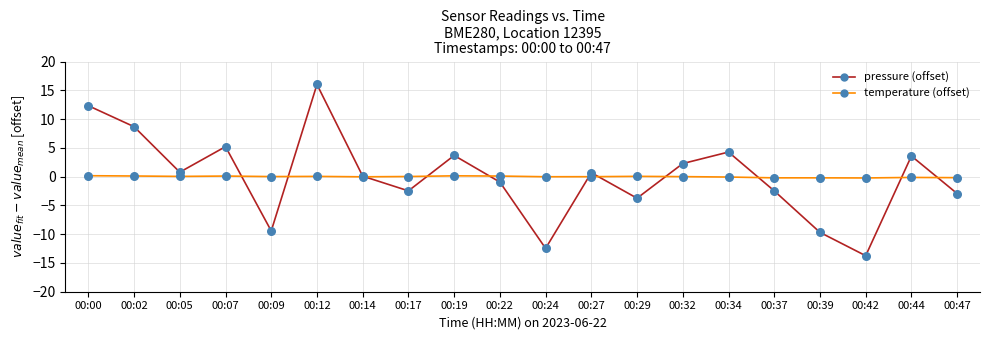

At which category is the sum across all series the highest?

00:12